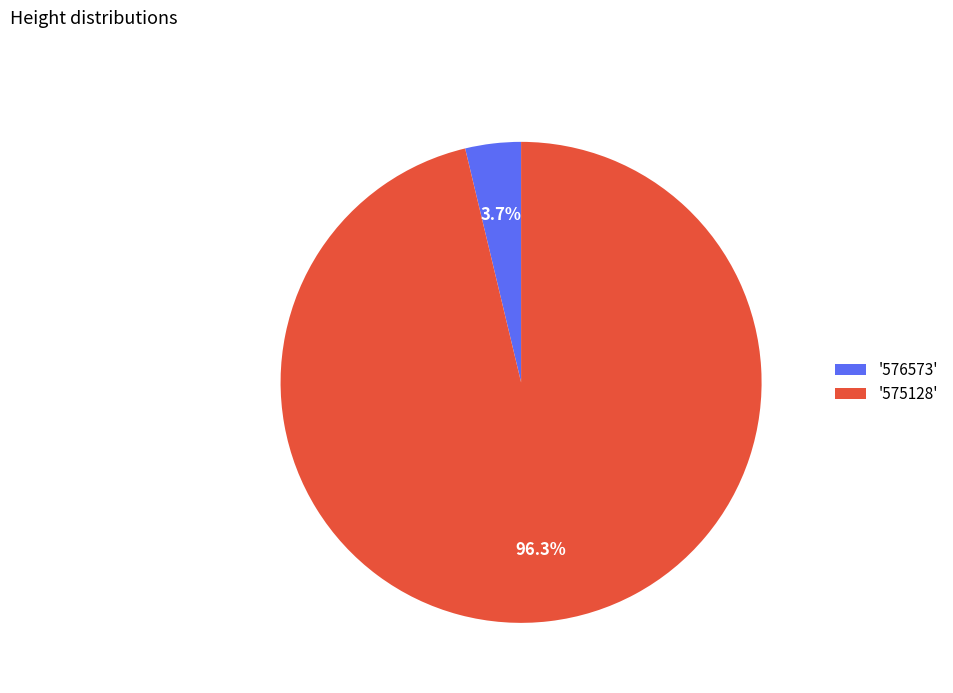

Count the number of slices in the pie.

2